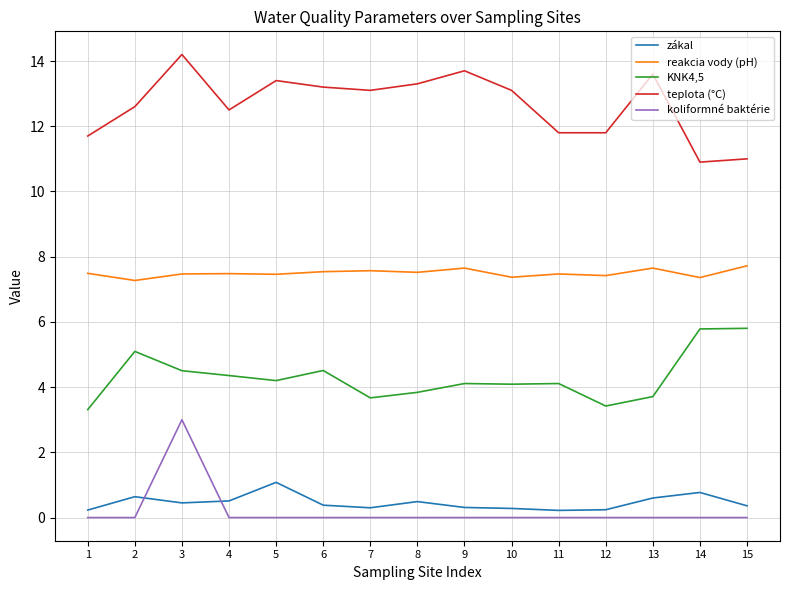

What is the spread (max minus min) of values at 2?

12.6